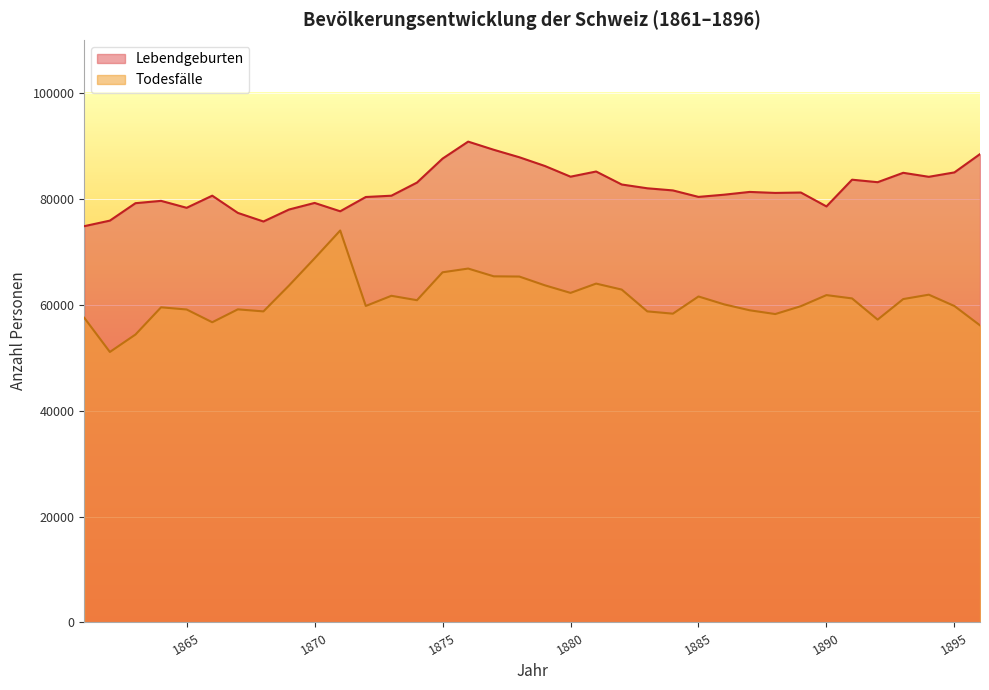

What is the maximum value shown in the chart?

90786